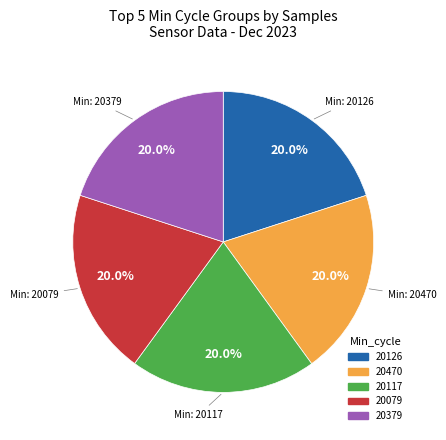

Does 20117 represent more than half of the total?

No